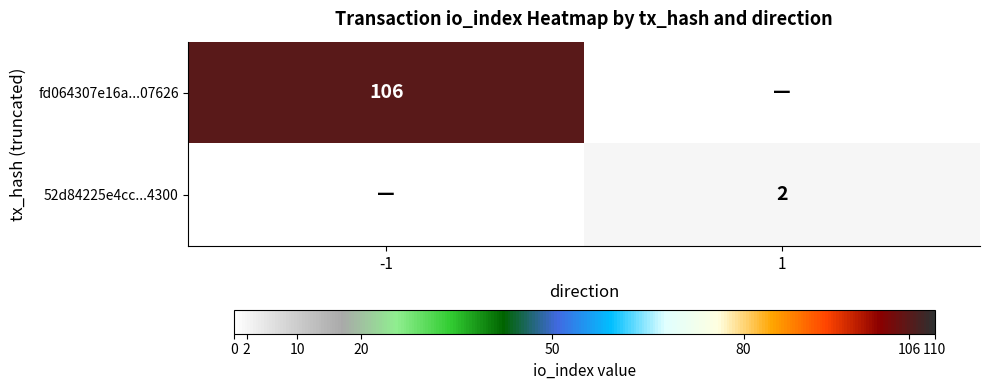

Which label corresponds to the smallest value in the chart?

1